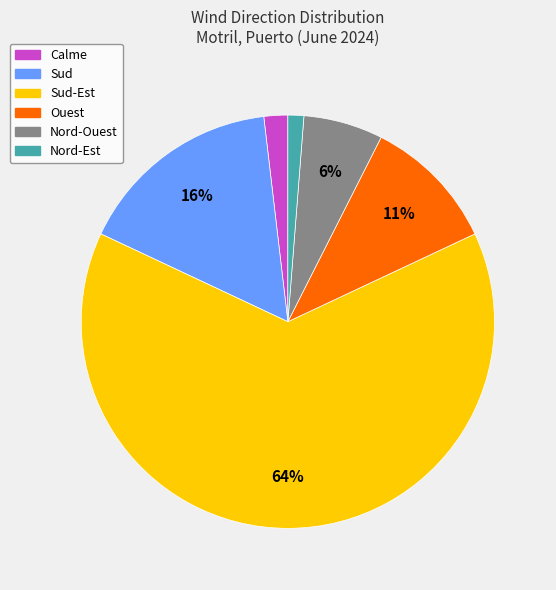

To the nearest percent, what is the average slice percentage?

17%